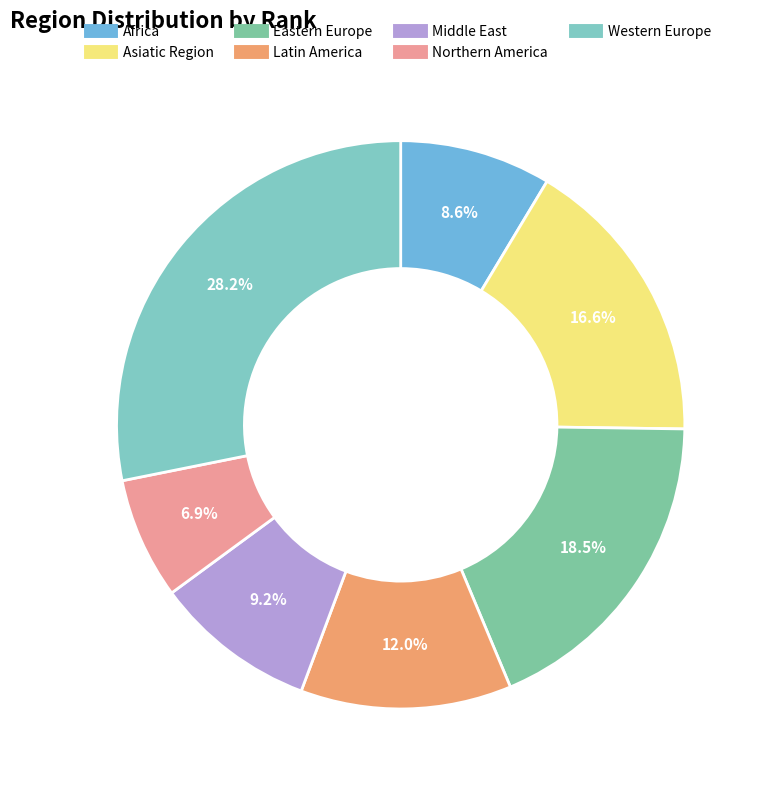

Combined, do Africa and Northern America account for over 50%?

No